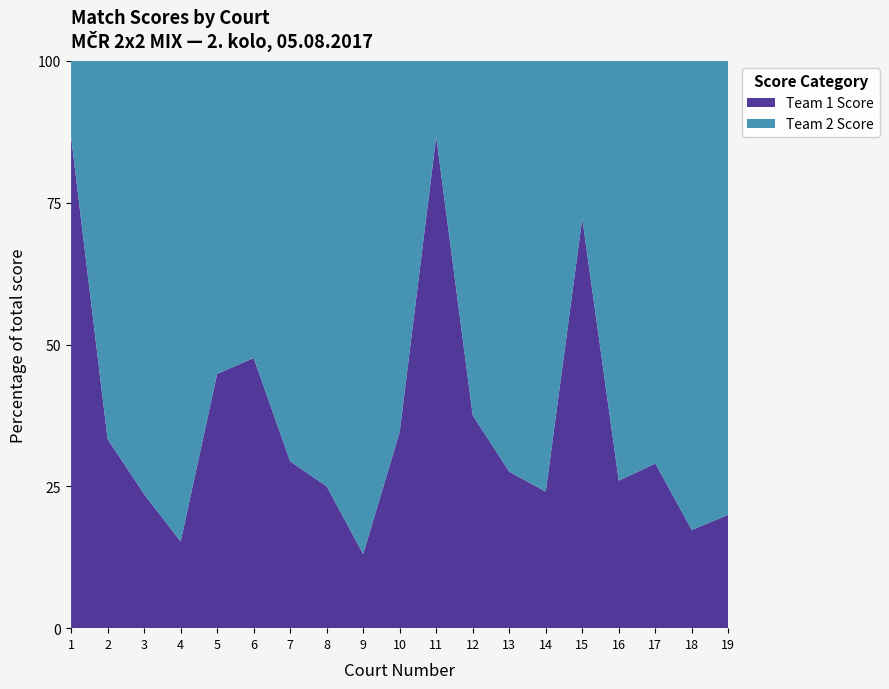

Reading left to right, transcribe all the data shown in this chart.

Team 1 Score: 13	13	13	9	13	10	10	9	3	9	13	9	8	13	13	13	9	9	13
Team 2 Score: 2	26	42	50	16	11	24	27	20	17	2	15	21	41	5	37	22	43	52